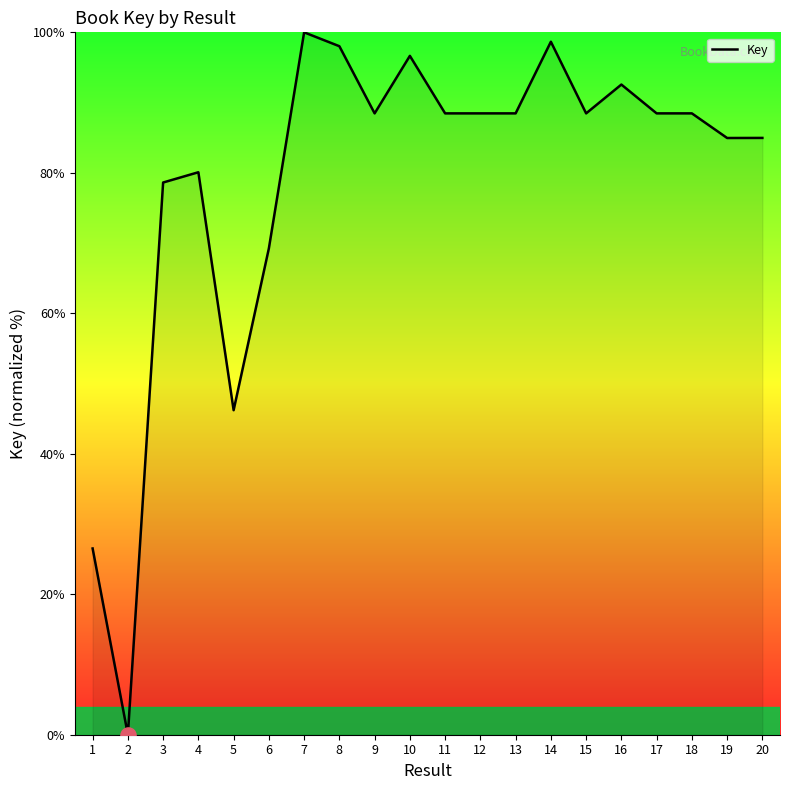

What is the change in value from 3 to 7?

+21.4